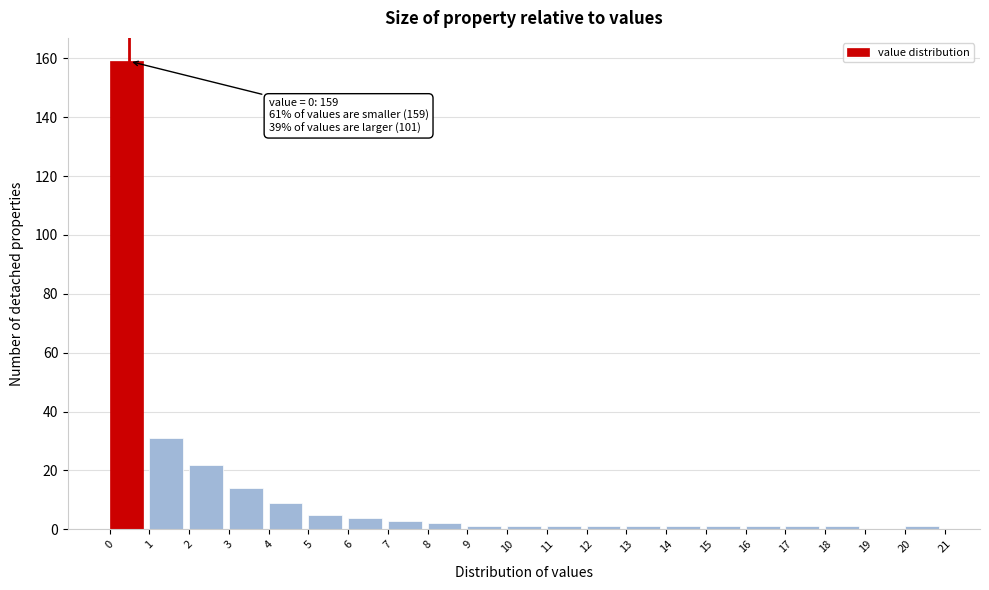

Over which range of the x-axis is the bar tallest?

0 to 1